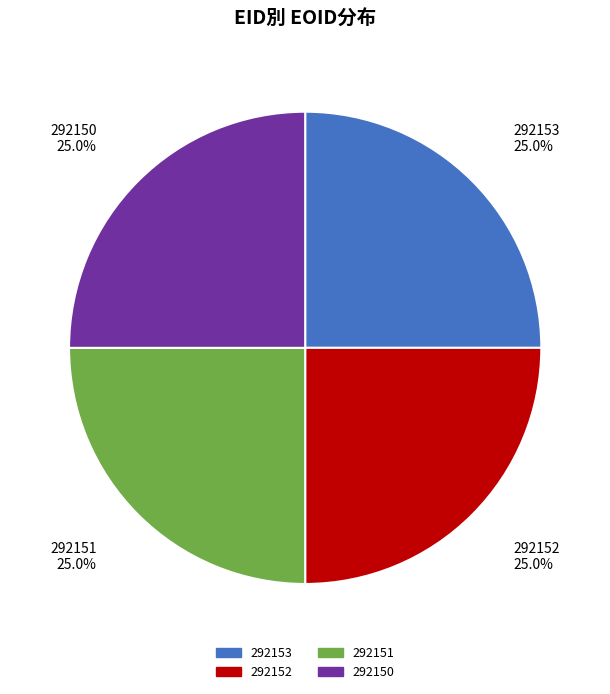

Is 292153 the majority of the pie?

No